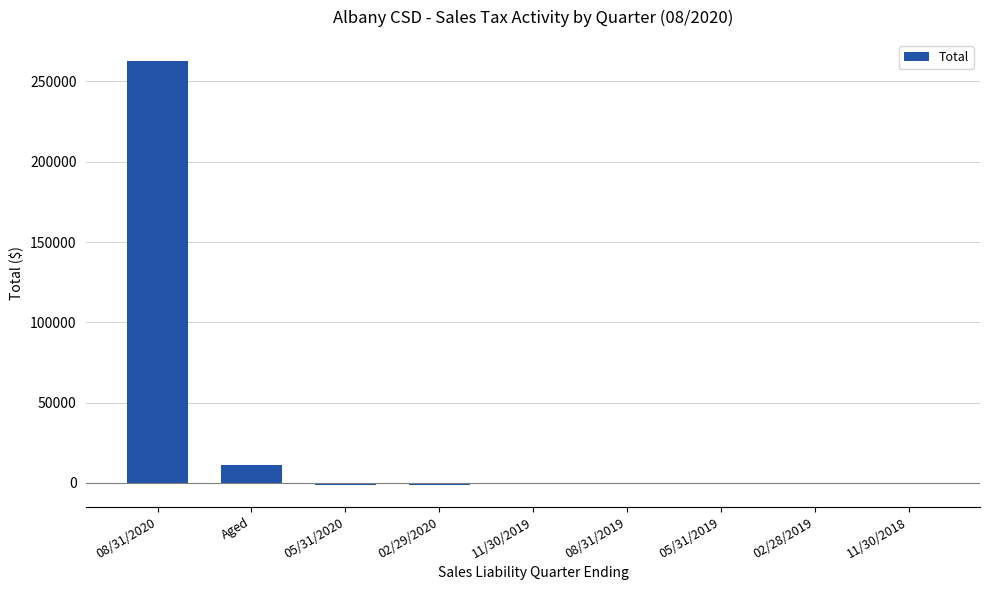

Count the number of data series in this chart.

1